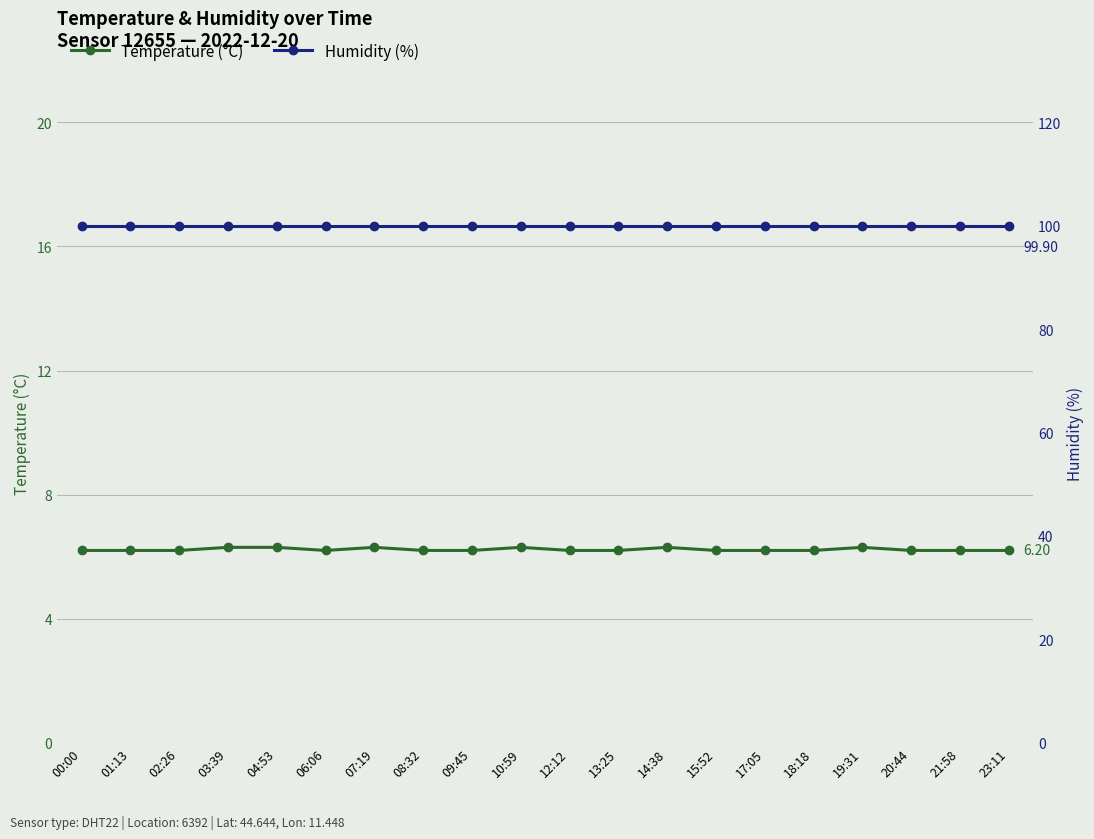

True or false: Temperature (°C) and Humidity (%) intersect in this chart.

False